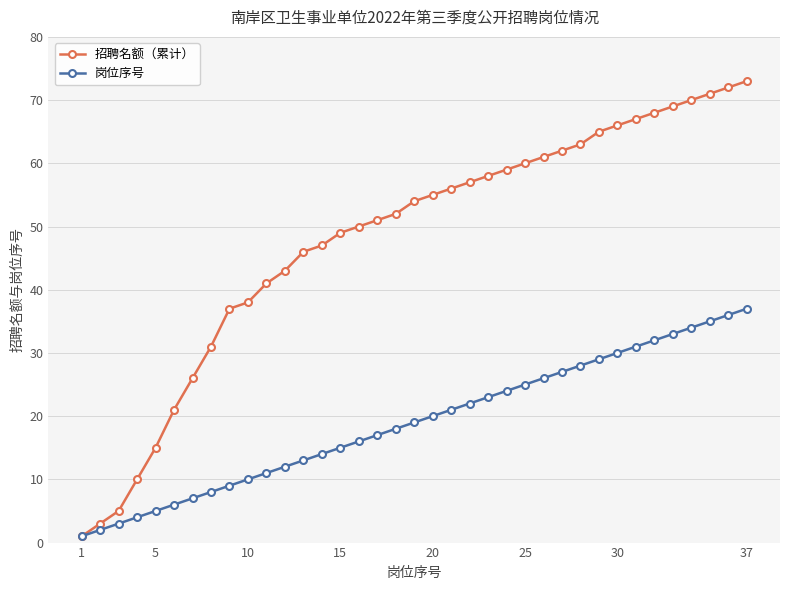

List the series in order of their overall mean, highest first.

招聘名额（累计）, 岗位序号